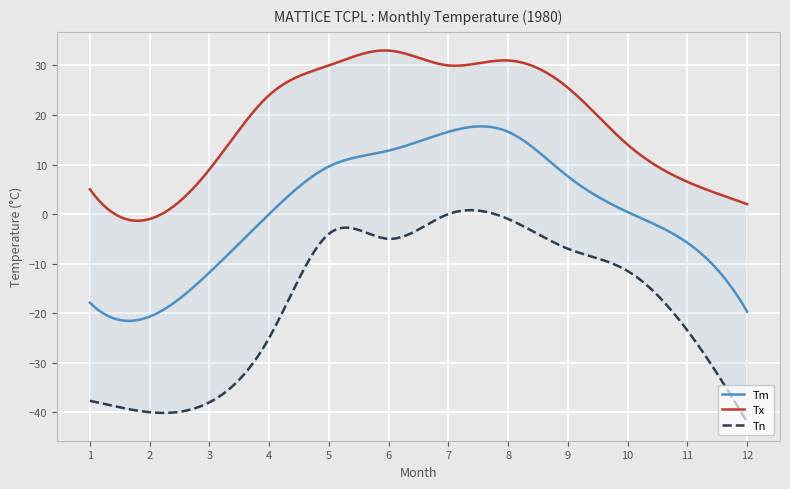

What is the approximate value of Tn at 9?

-7.0